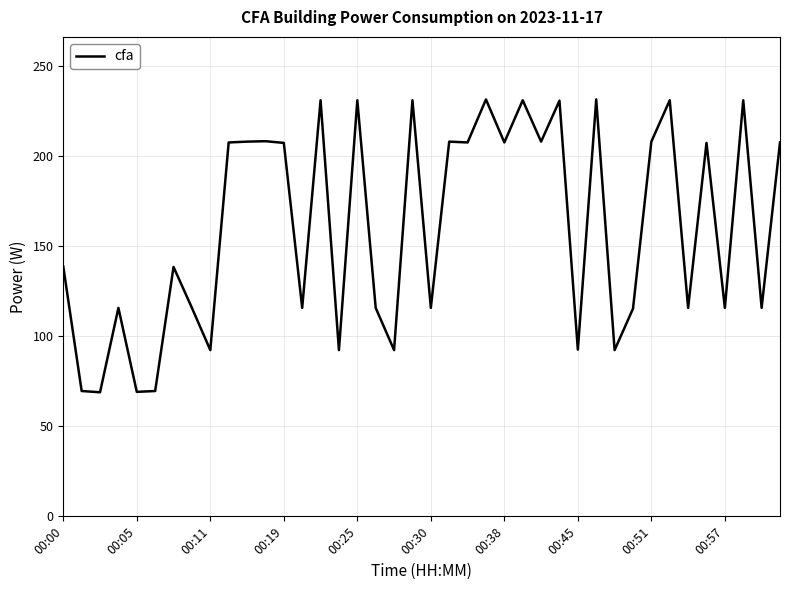

What is the maximum value shown in the chart?

231.6